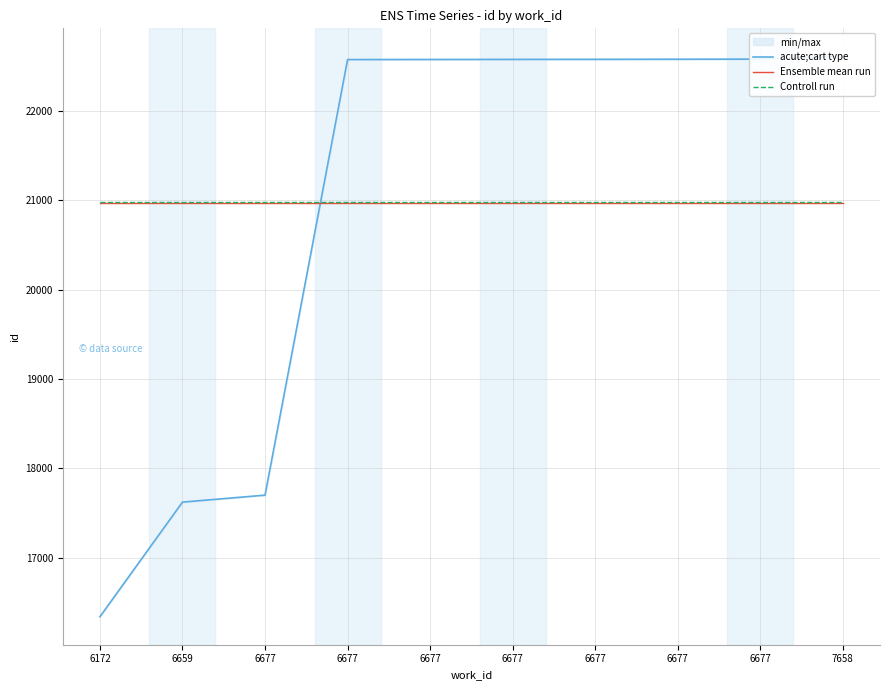

What is the difference between the maximum and second lowest values in the acute;cart type series?

4987.0